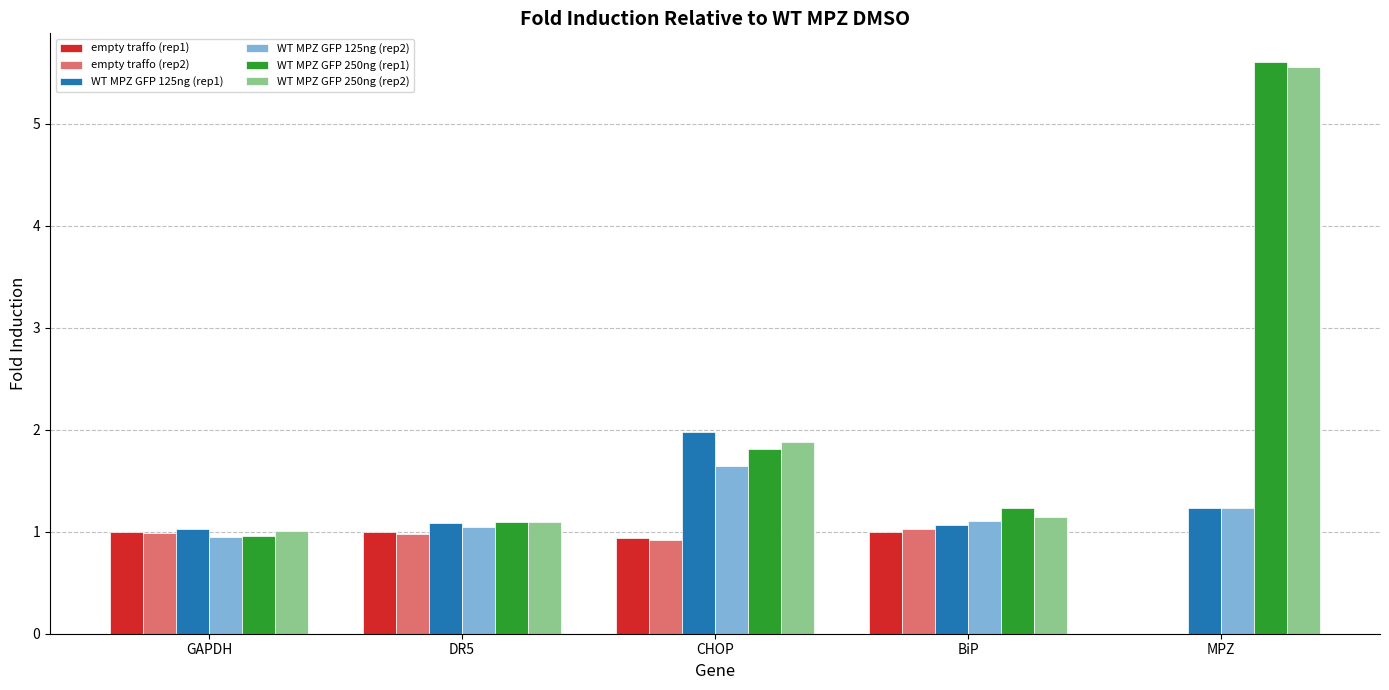

How many groups of bars are there?

5